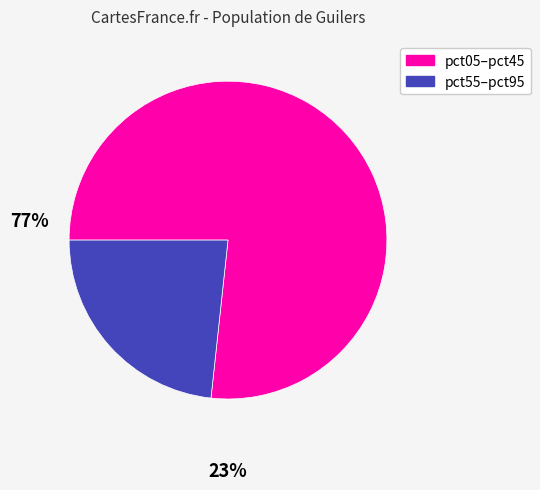

How many slices are in this pie chart?

2